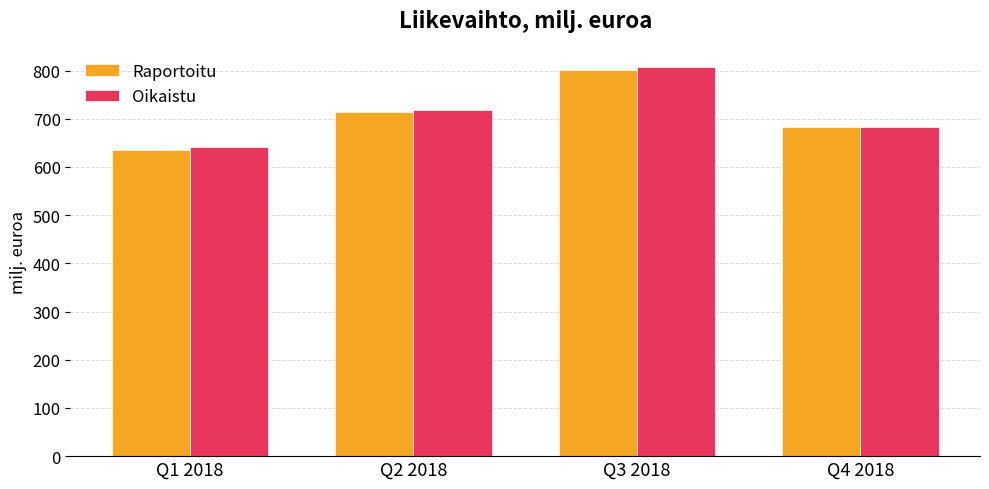

Reading left to right, extract all data points from this chart.

Raportoitu: 635.3	715.0	801.2	683.1
Oikaistu: 641.1	718.2	806.9	683.5